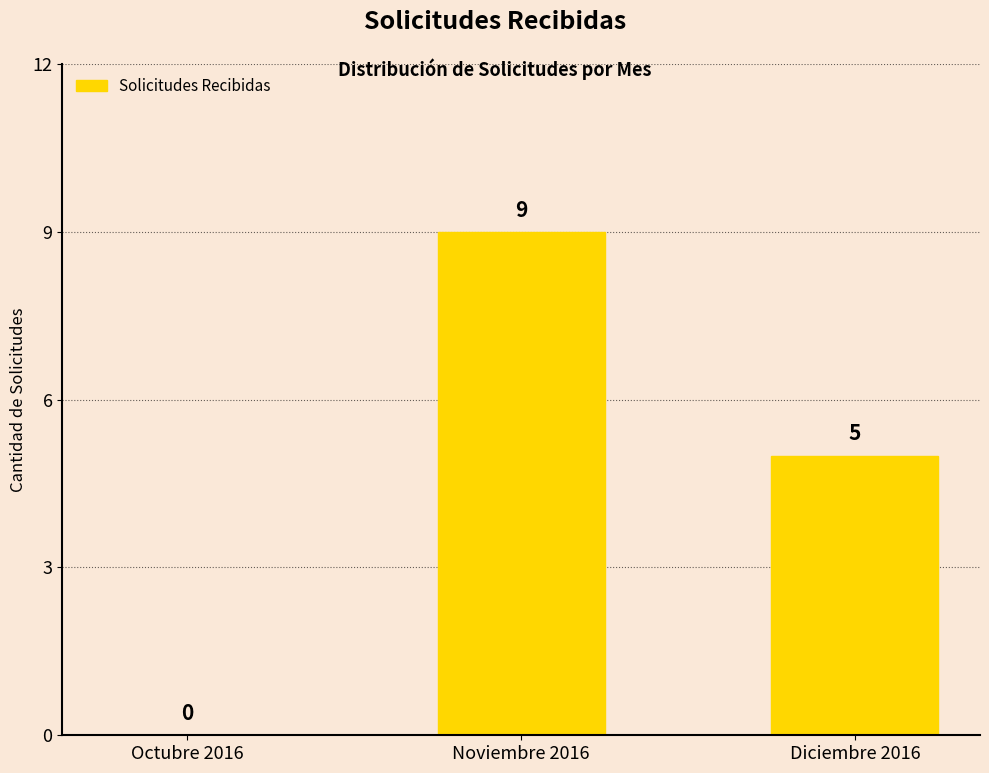

Reading right to left, list all the values displayed in this chart.

Diciembre 2016=5	Noviembre 2016=9	Octubre 2016=0